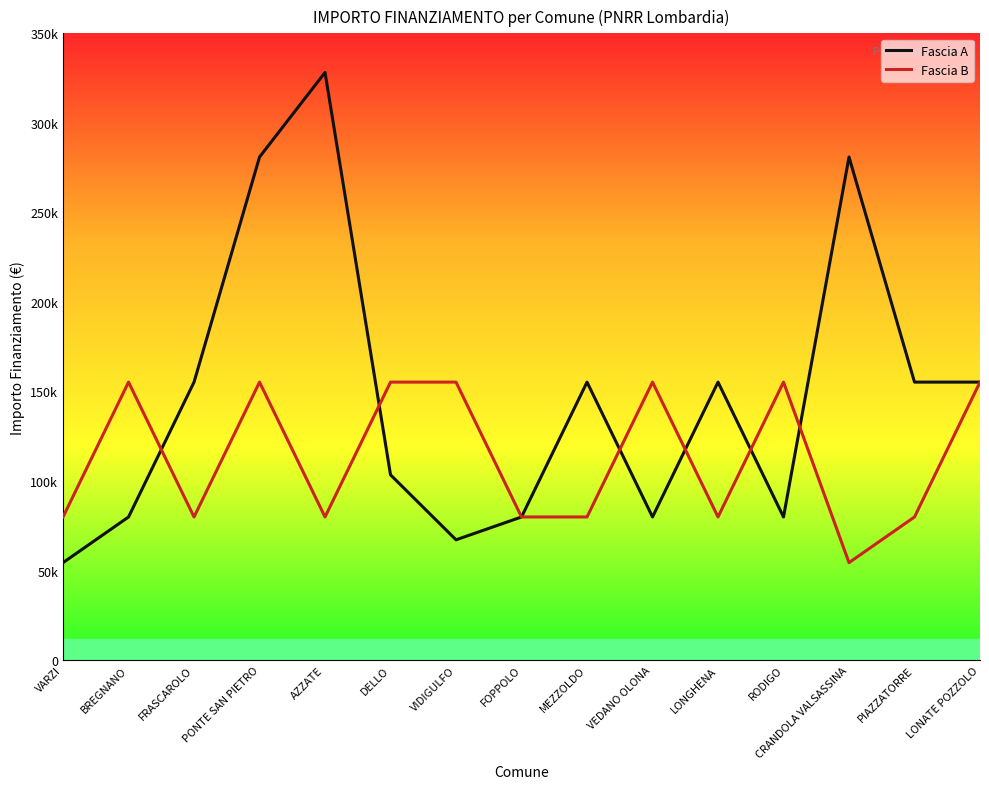

Which series changed the most between PONTE SAN PIETRO and DELLO?

Fascia A